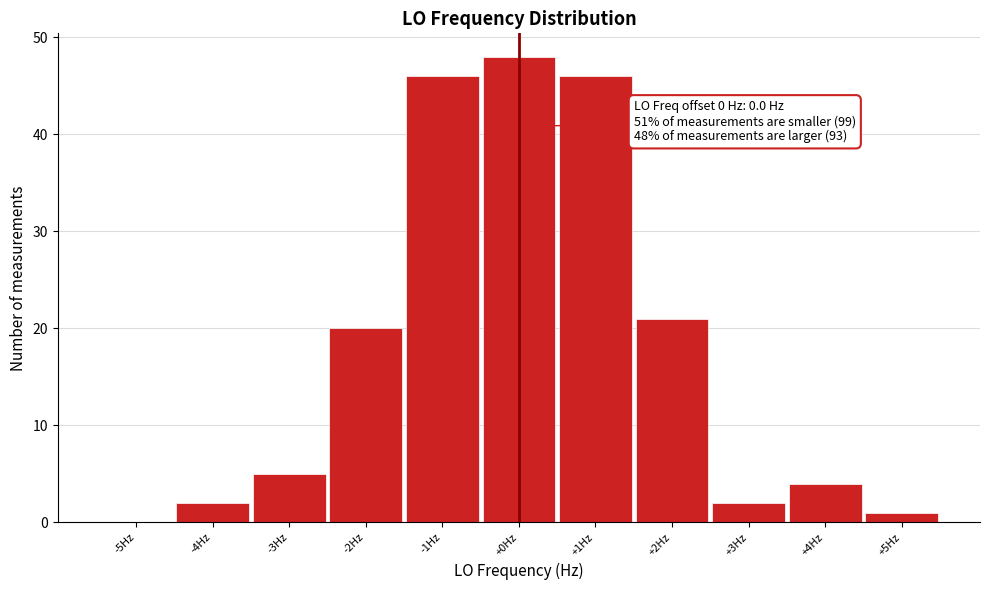

Over which range of the x-axis is the bar tallest?

-0.5 to 0.5